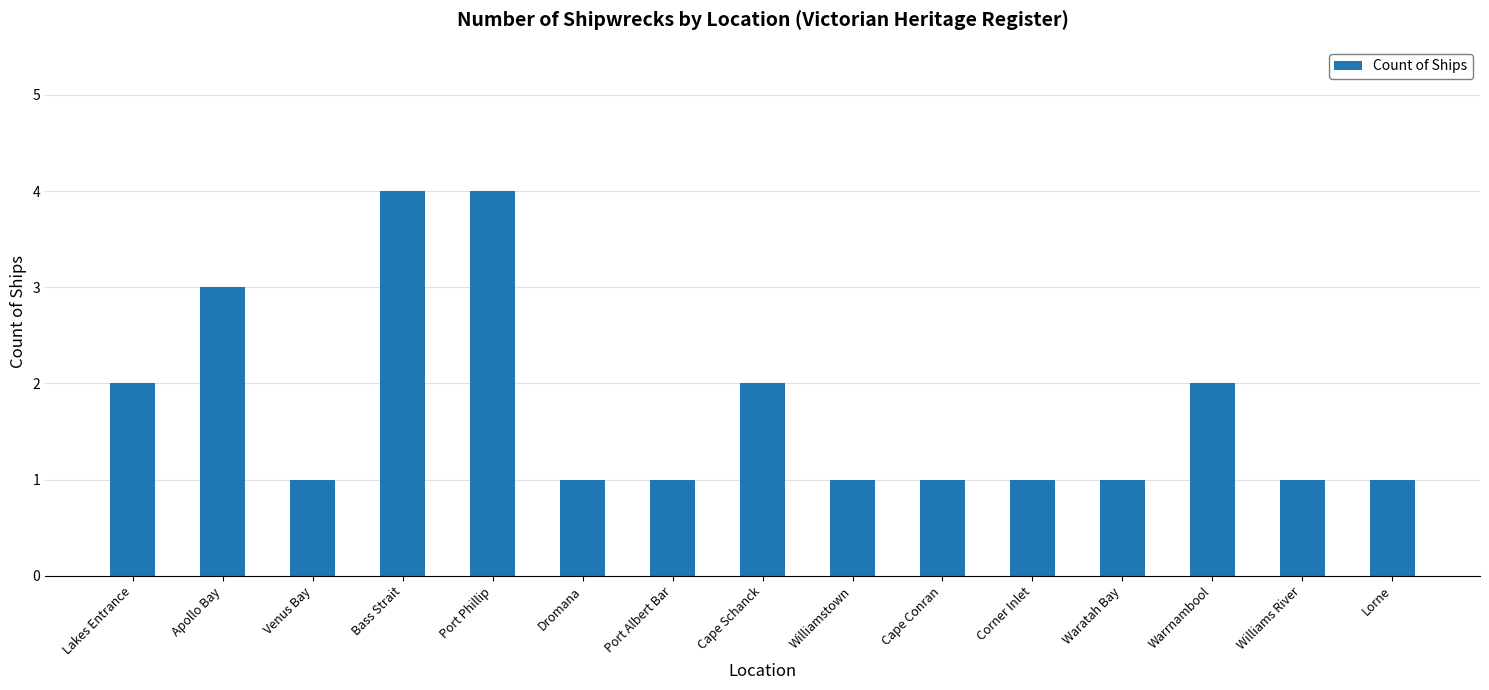

What is the greatest value displayed?

4